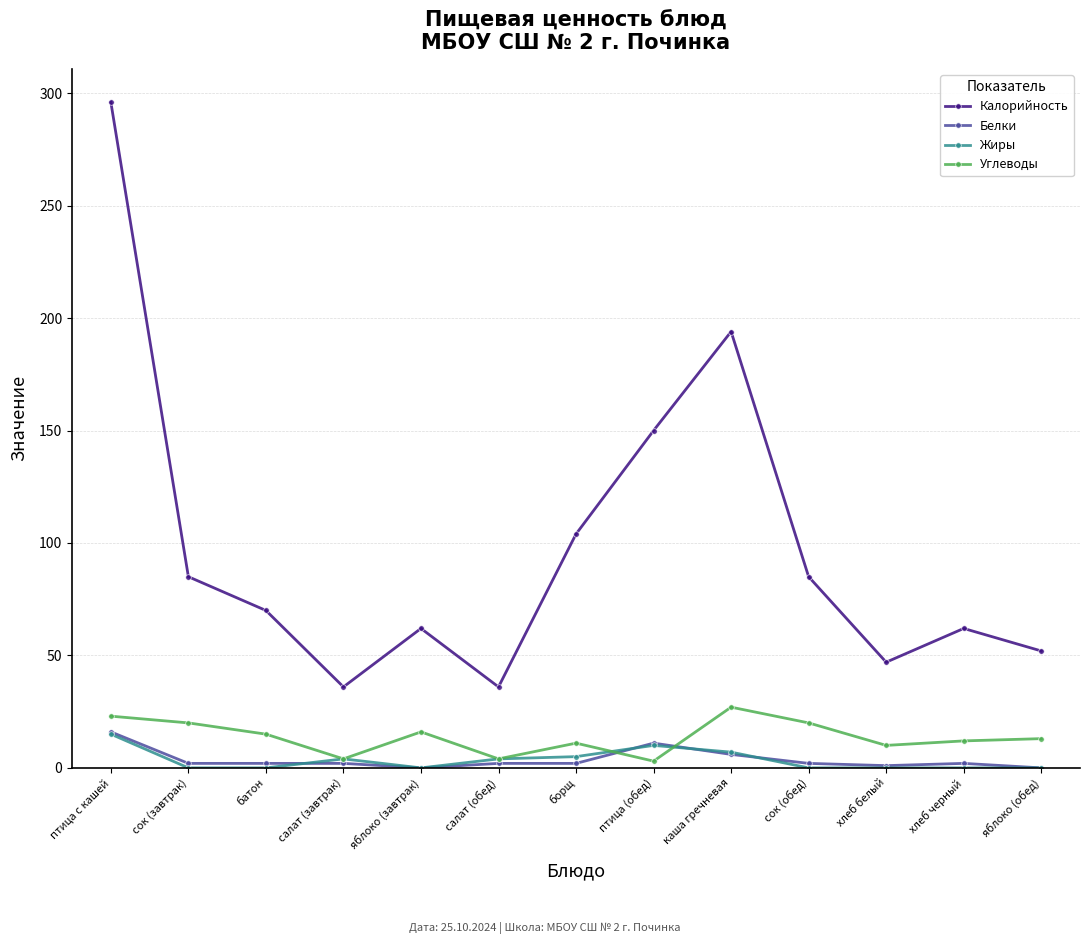

Which series changed the most between сок (завтрак) and хлеб черный?

Калорийность